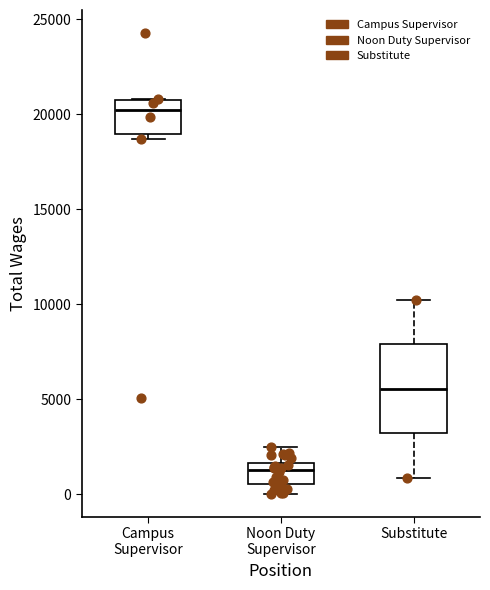

Where is the lower edge of the box for Noon Duty Supervisor on the y-axis? The values are not printed on the chart, so give them approximately, as read against the axis.

500